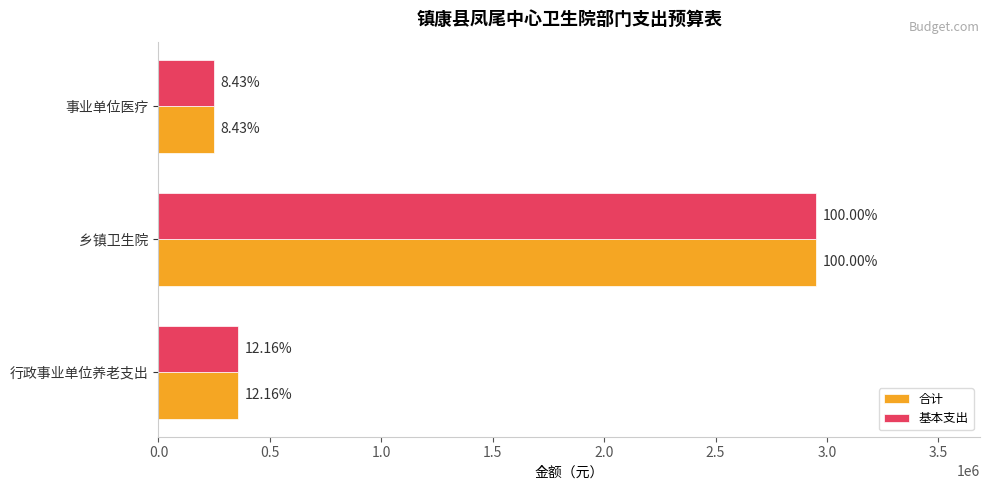

What are all the series names shown in the legend?

合计, 基本支出